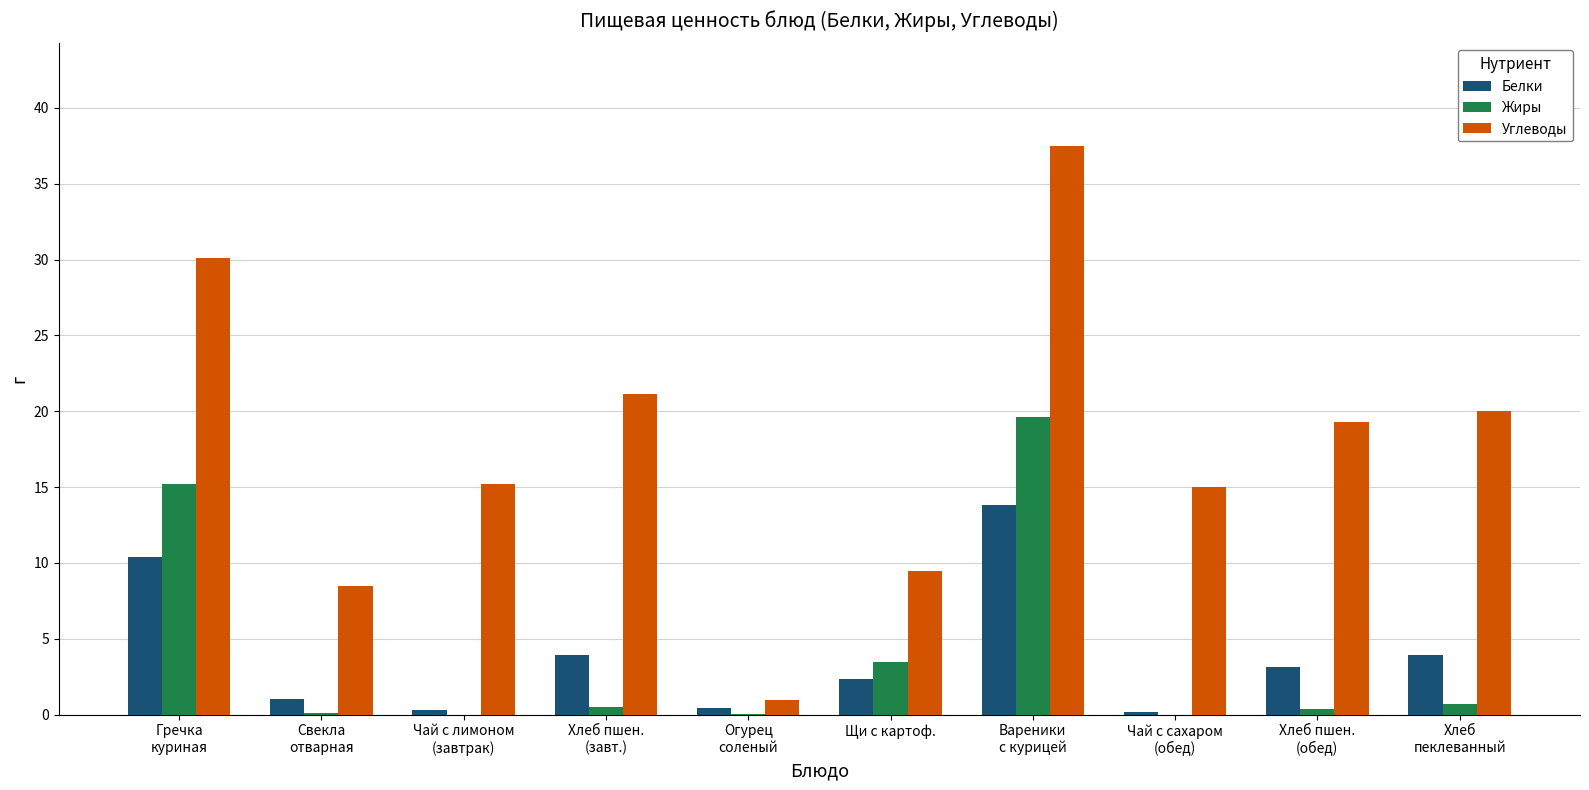

Which series has the largest total across all categories?

Углеводы